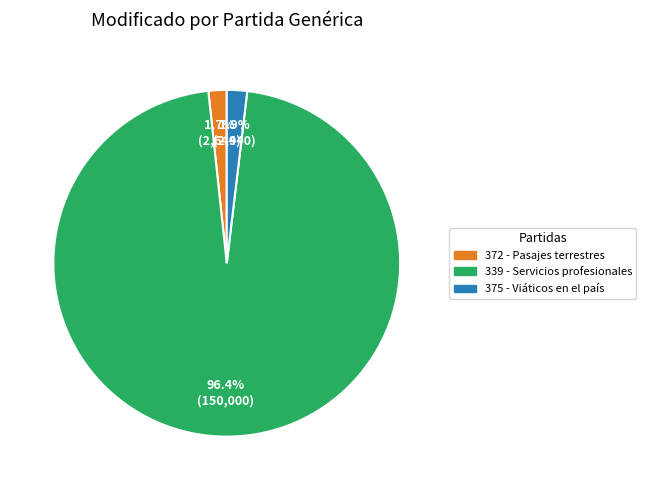

To the nearest percent, what is the average slice percentage?

33%